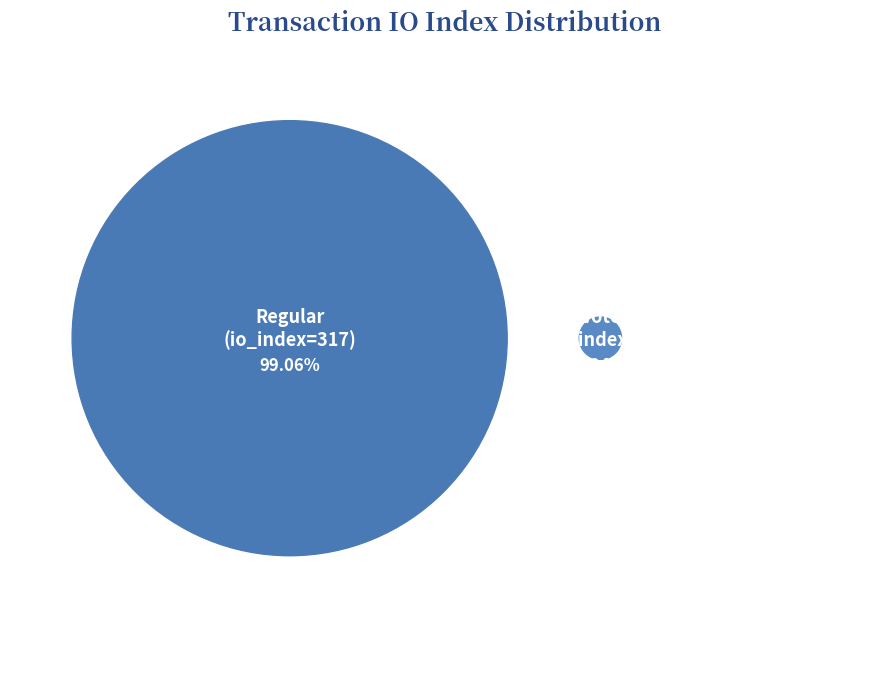

Does Regular (io_index=317) account for over 50% of the chart?

Yes